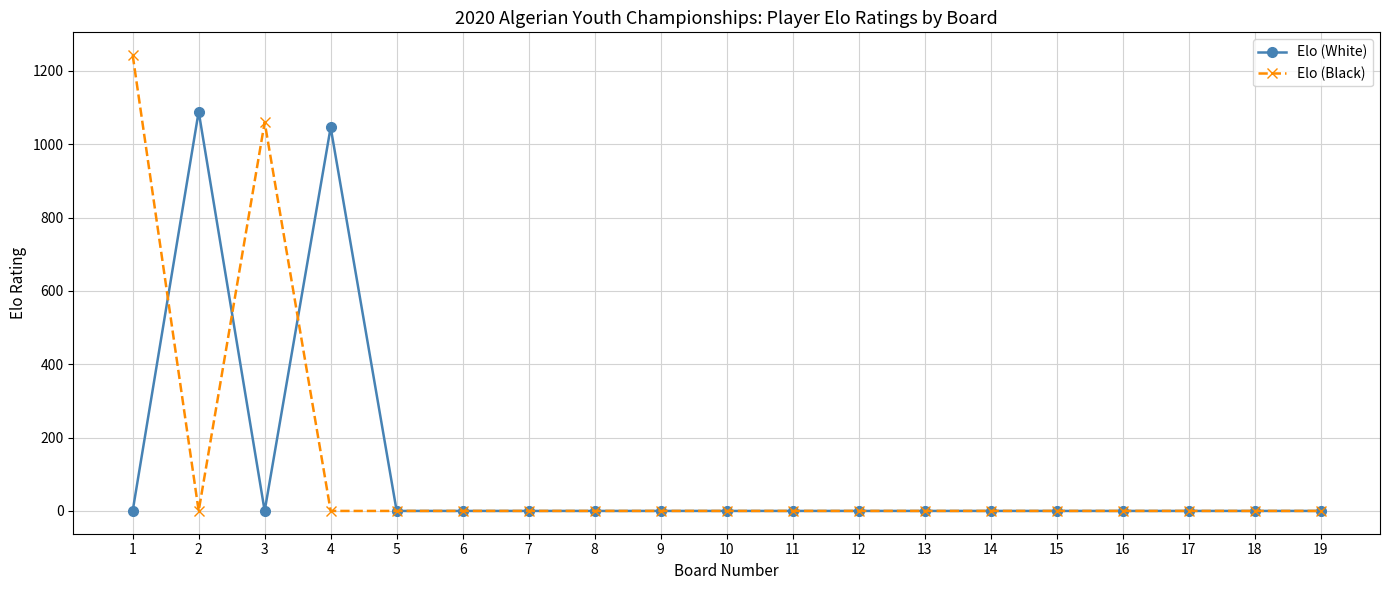

What is the difference between the second highest and second lowest values in the Elo (White) series?

1046